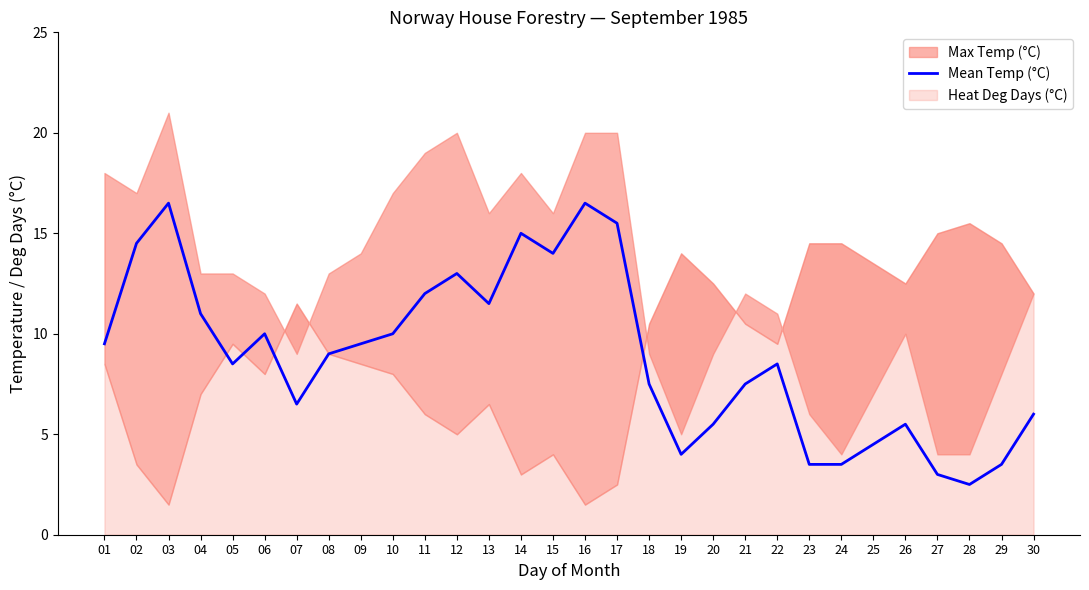

Is it true that the value at 03 is 16.5?

True